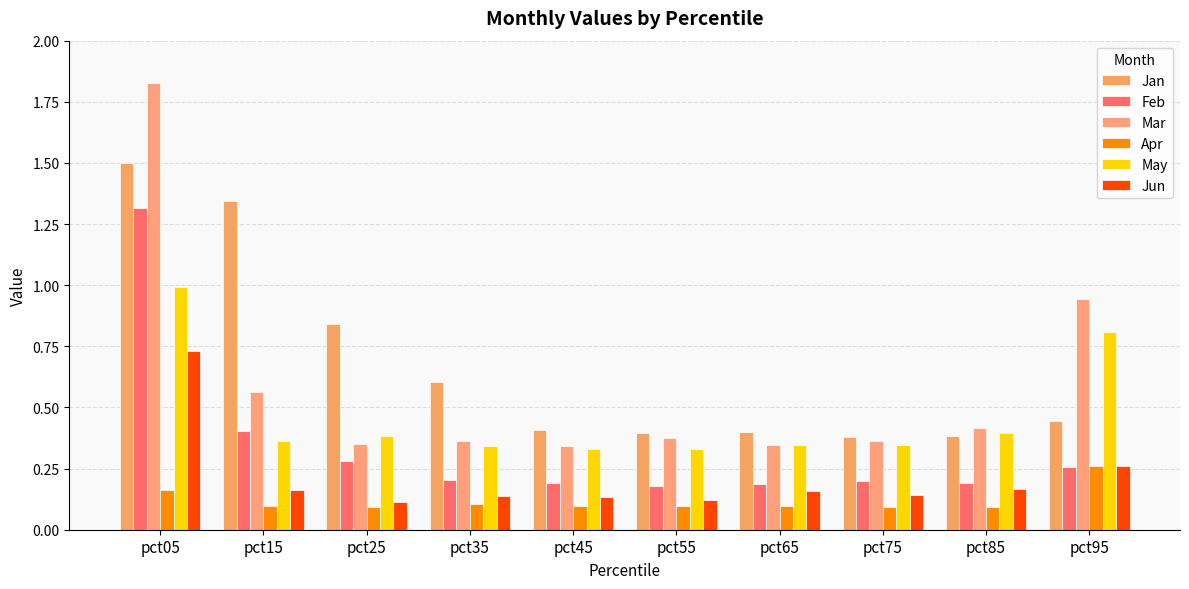

How many Jun values are between 0 and 1?

10